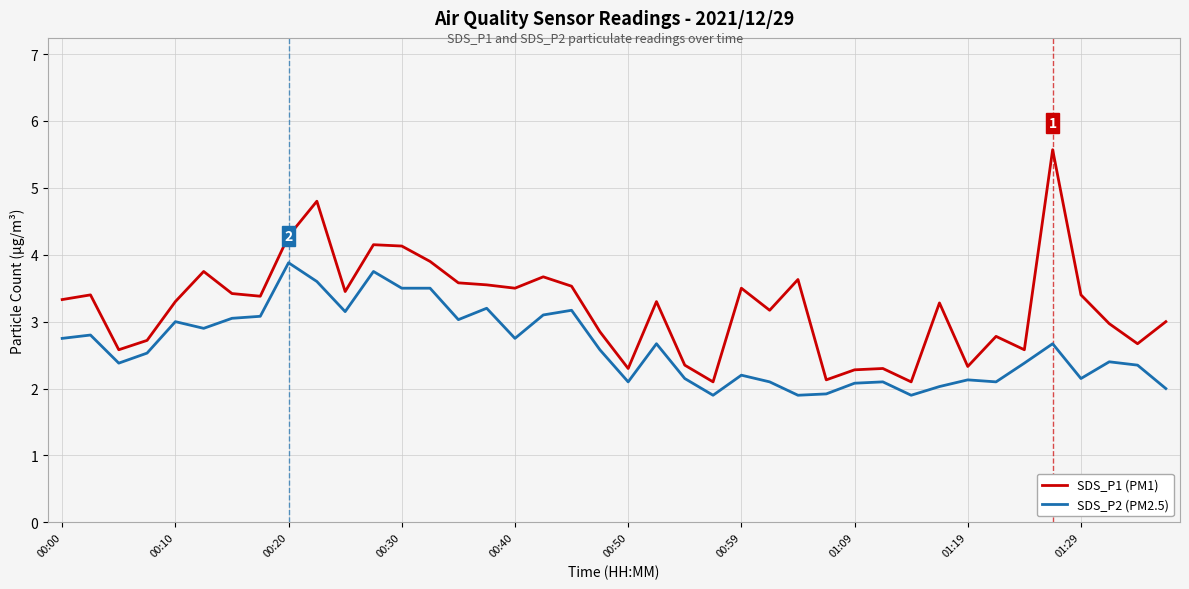

True or false: SDS_P2 (PM2.5) has more than 2 interior local peaks.

True